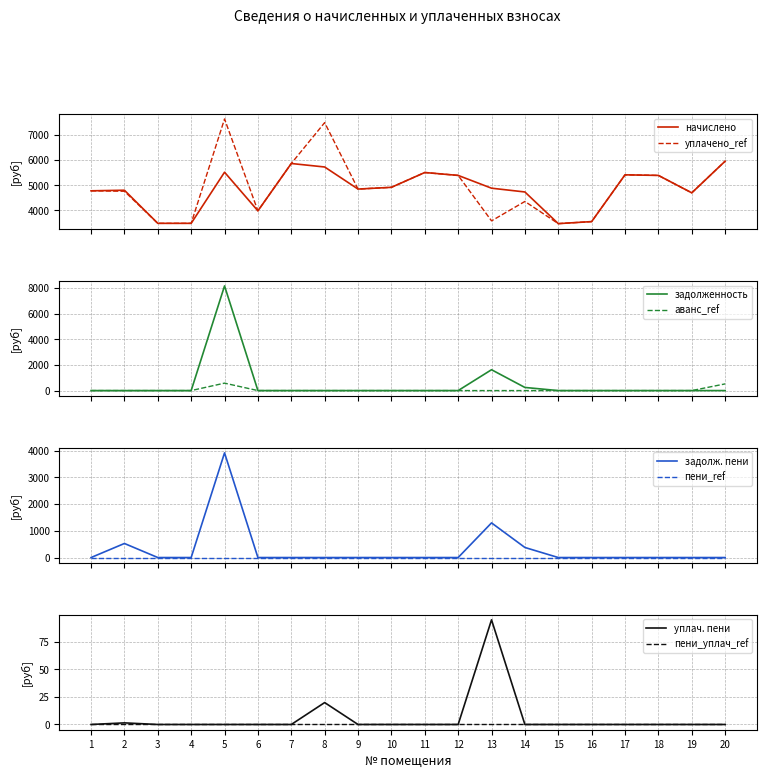

Between 5 and 6, which series saw the biggest shift?

задолженность